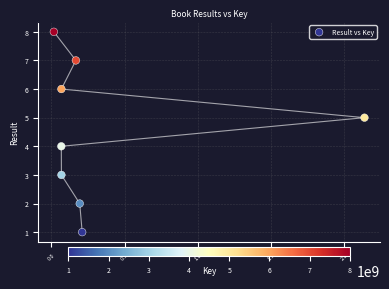

What is the average X value?

366519915